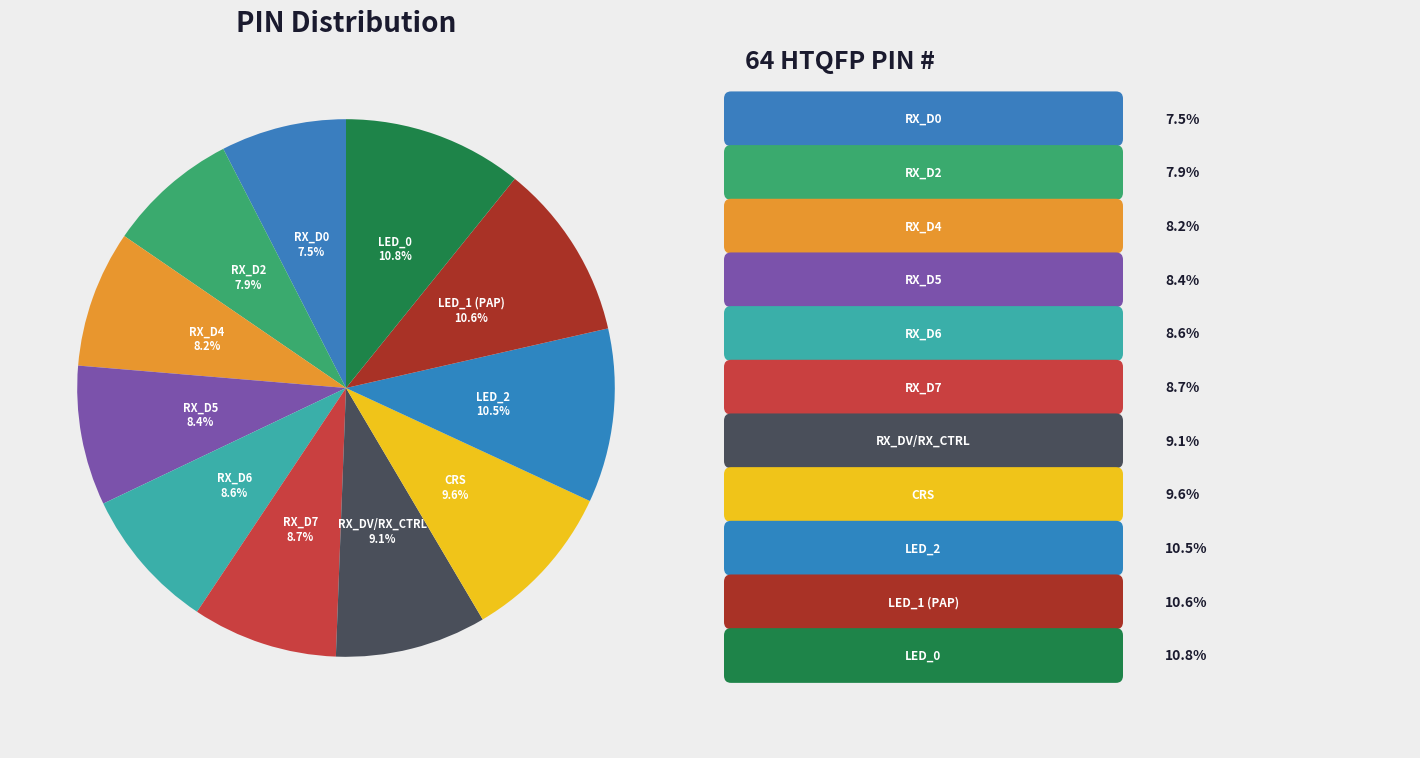

To the nearest percent, what percentage of the pie is RX_D7?

9%